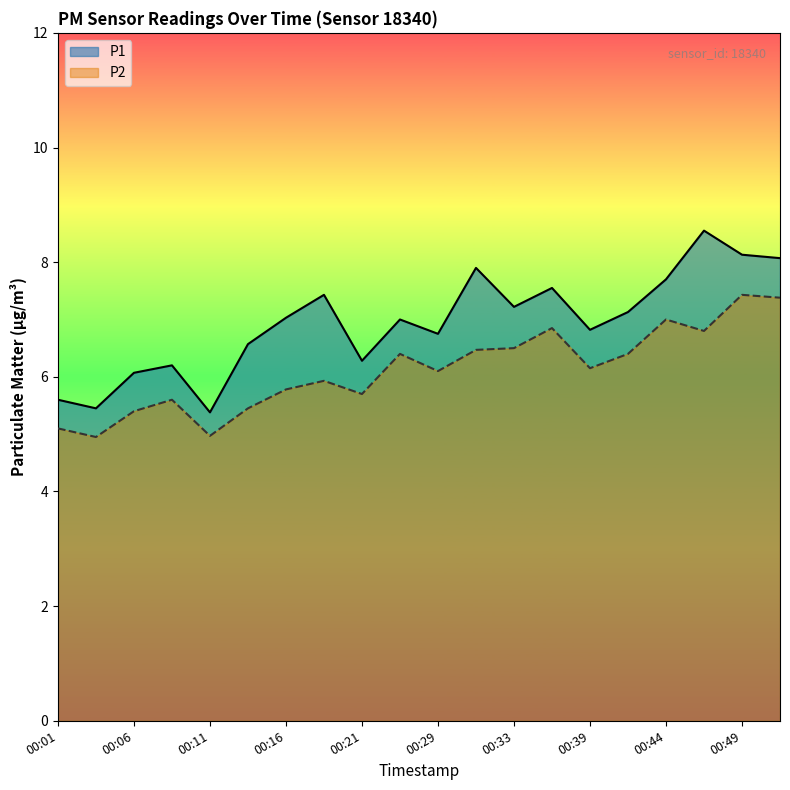

What is the difference between the maximum and minimum values in the P1 series?

3.2